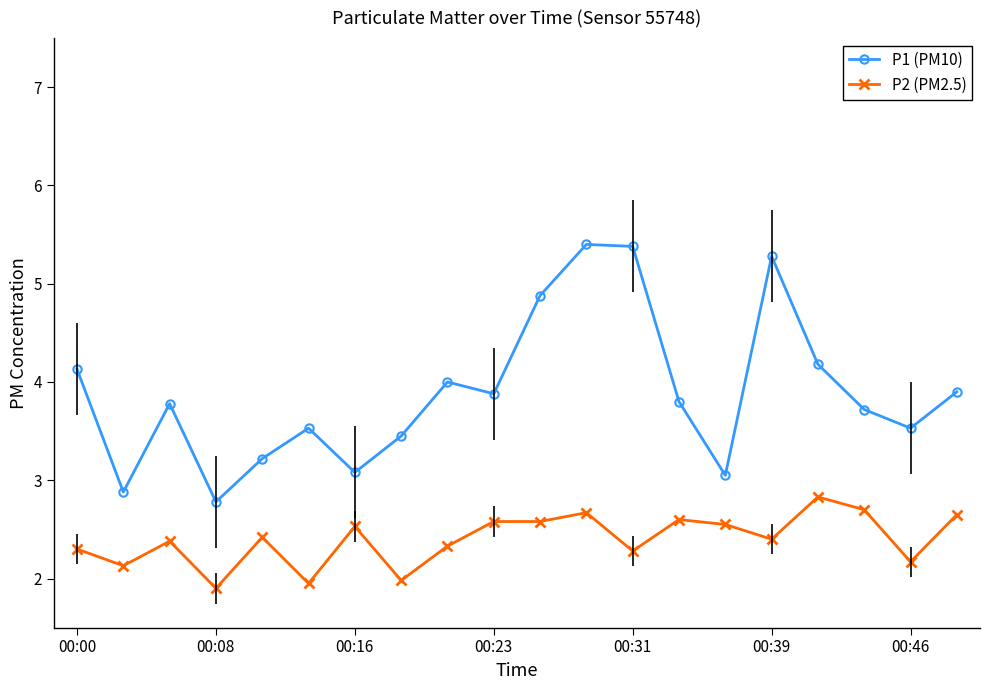

Rank the series by their maximum value, from lowest to highest.

P2 (PM2.5), P1 (PM10)